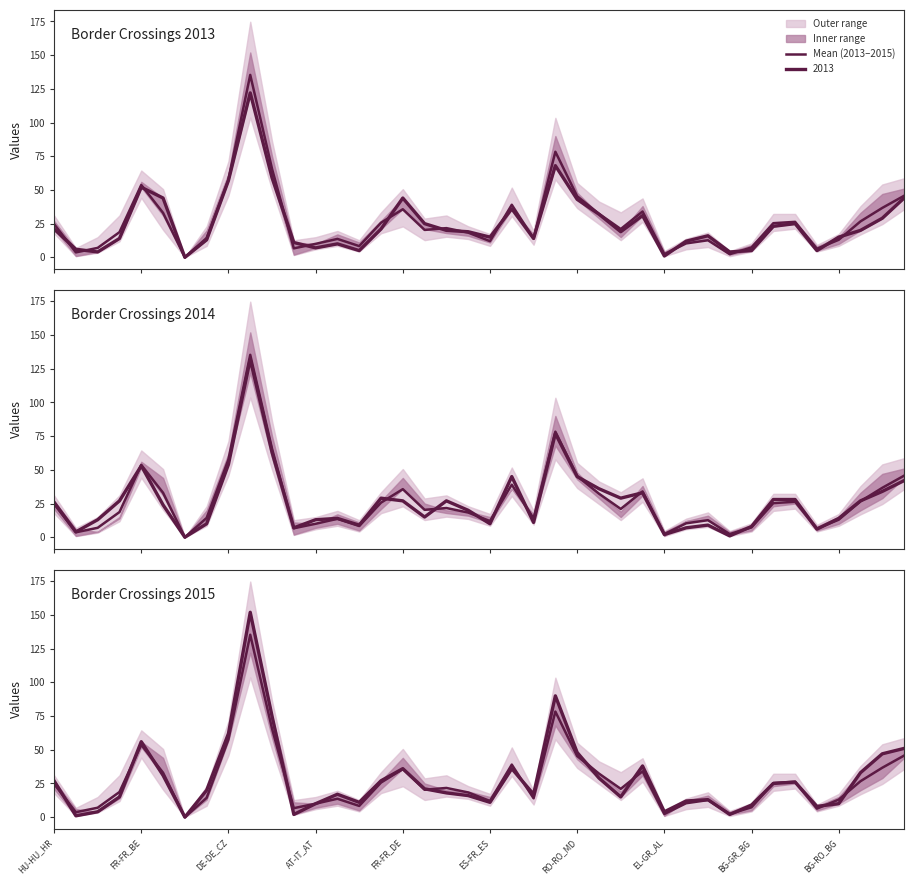

What is the difference between the maximum and minimum values?

135.3